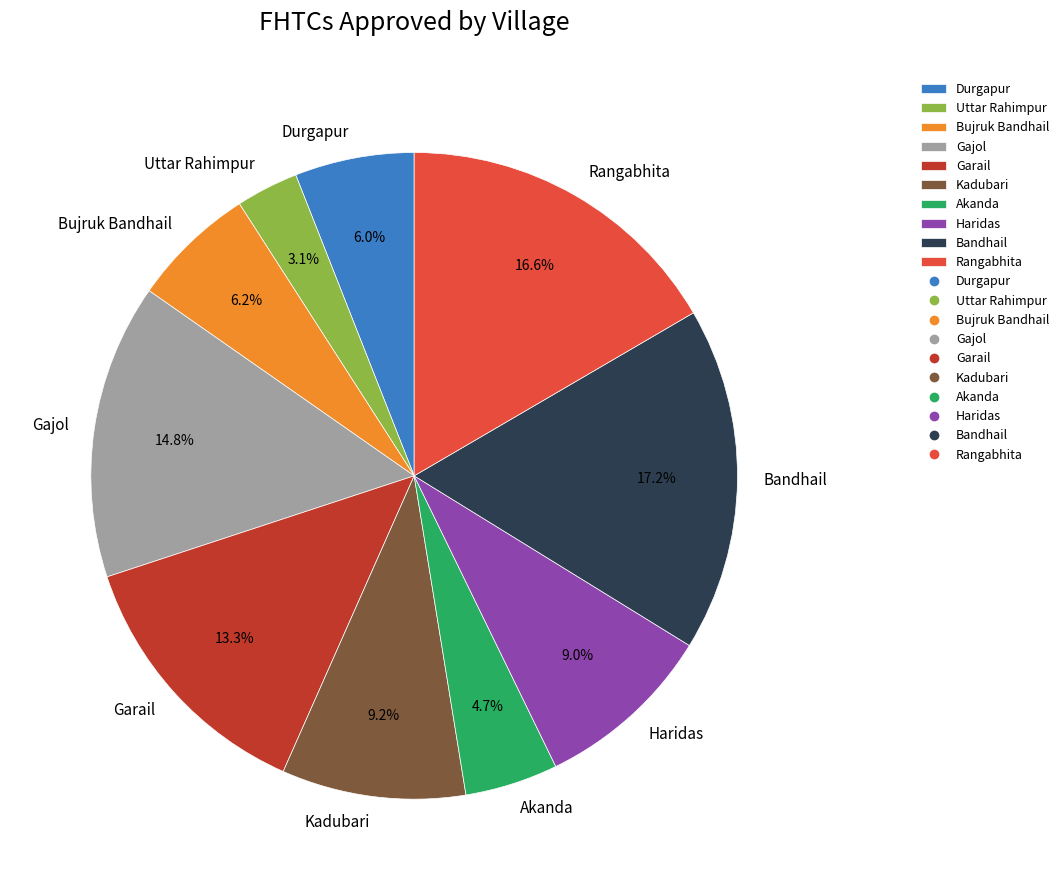

Is there any slice that represents more than half of the pie?

No